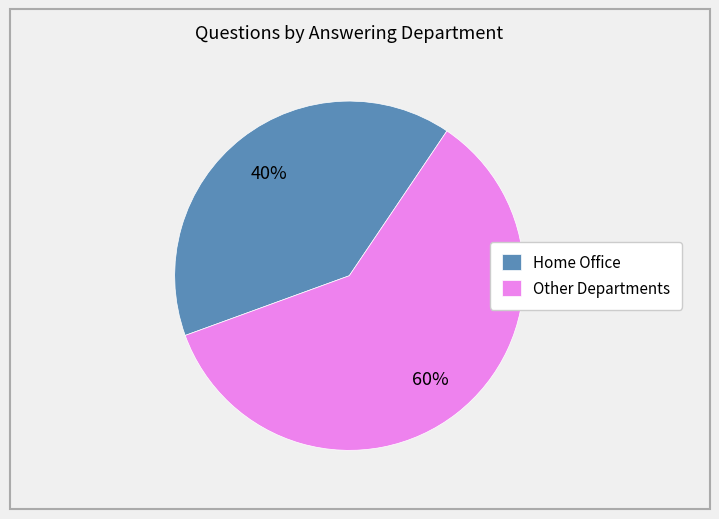

To the nearest percent, what is the difference between the largest and smallest slice percentages?

20%